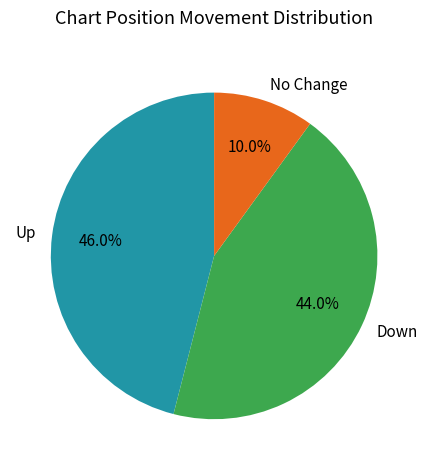

How much of the chart is everything except Down?

56.0%